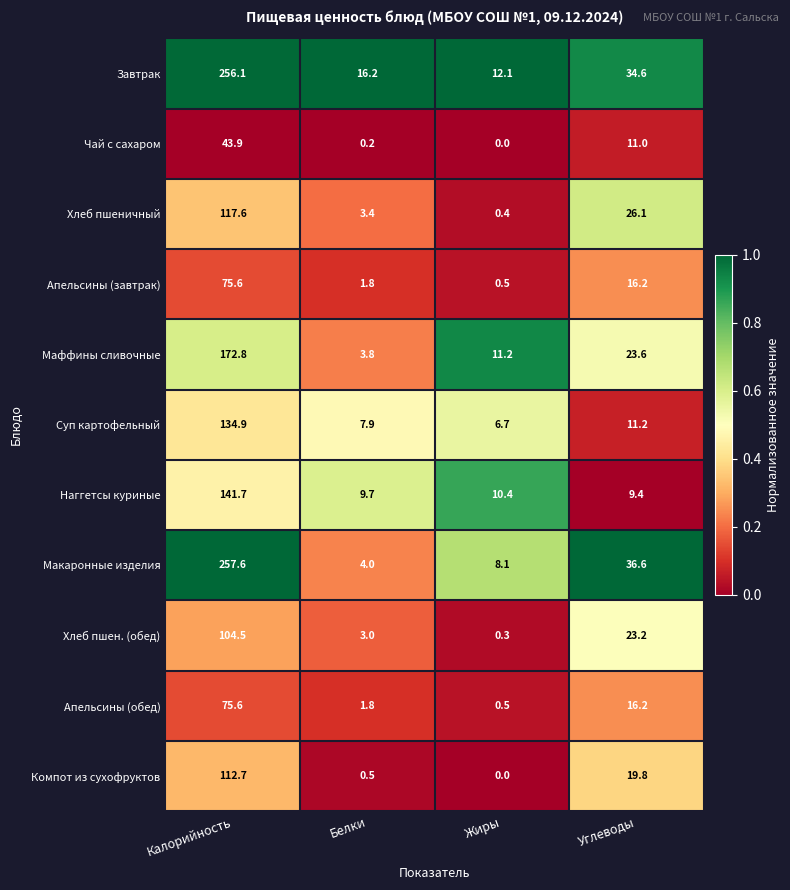

Between Белки and Углеводы, which series saw the biggest shift?

Макаронные изделия